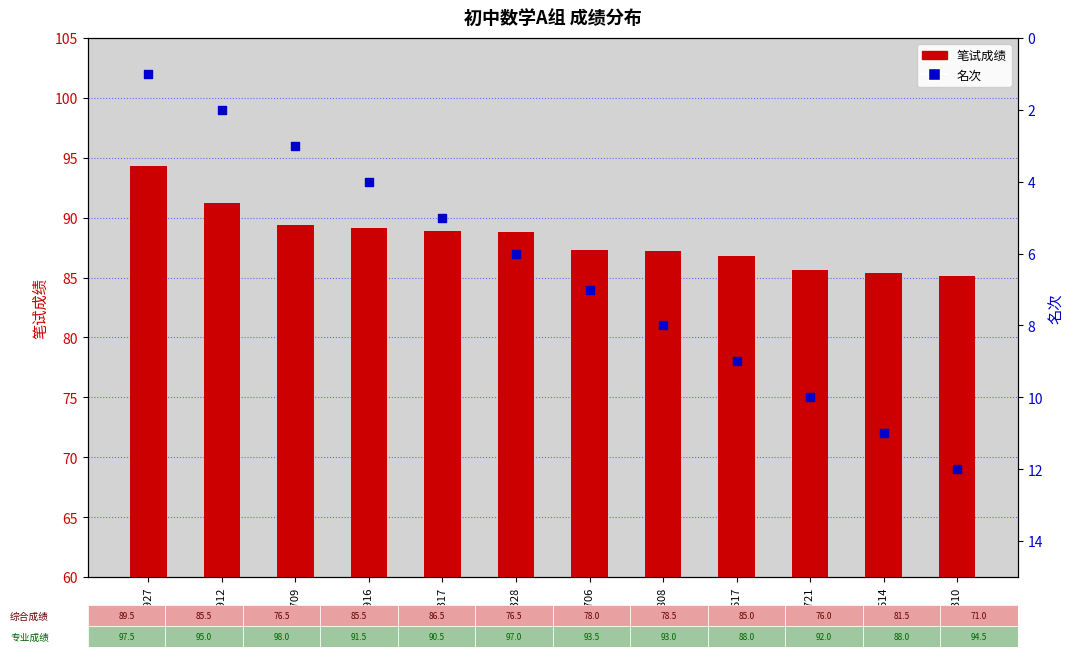

Which series contains the lowest Y value?

名次